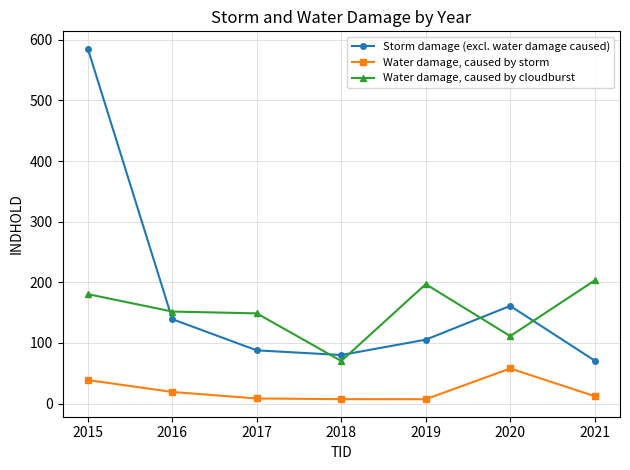

Which category has the highest value in the Water damage, caused by storm series?

2020